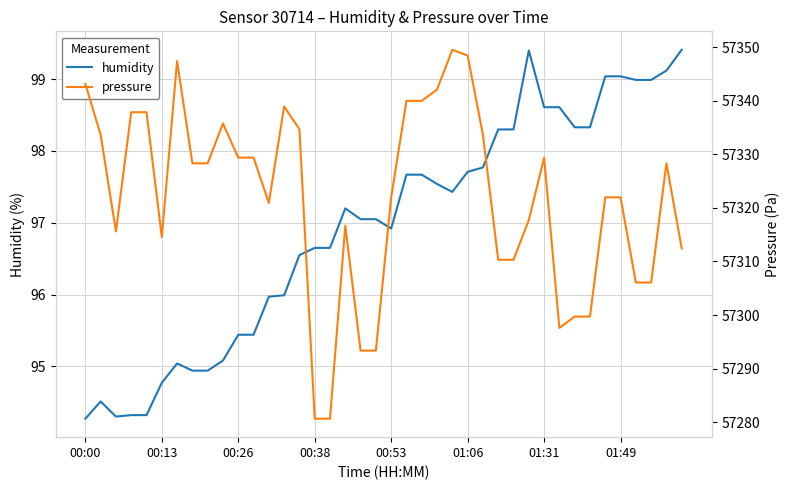

True or false: humidity and pressure cross at least once.

False